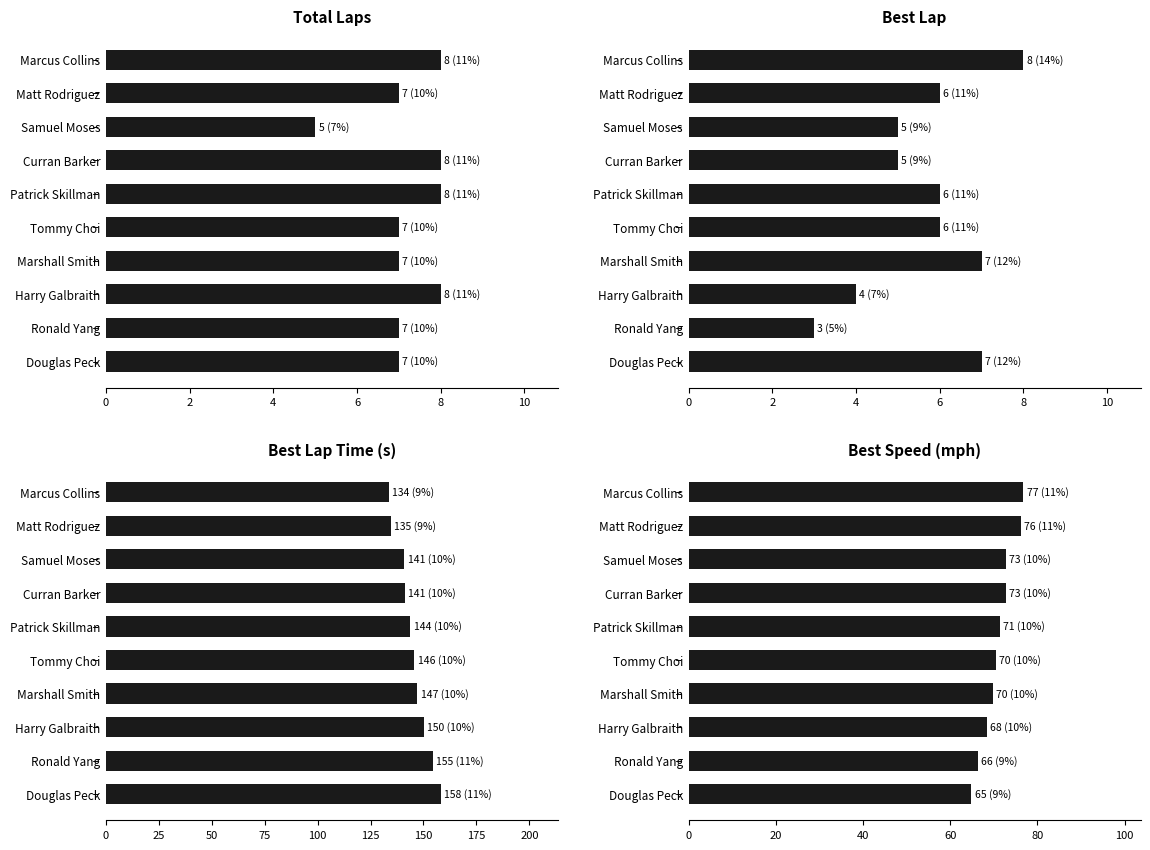

Which series has the largest range (max minus min)?

Best Lap Time (s)